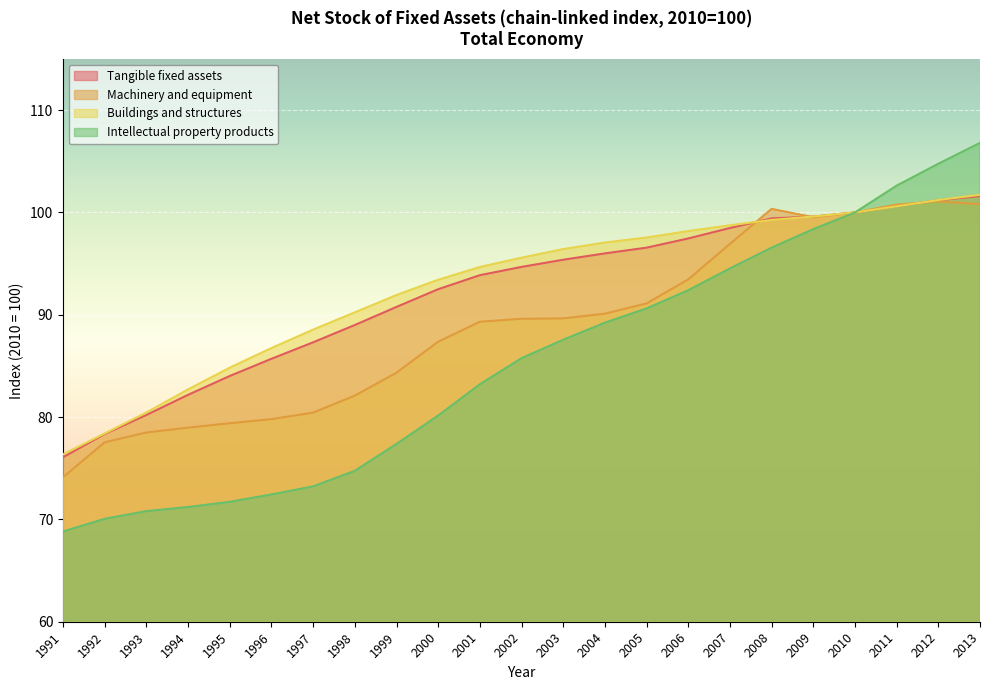

True or false: Intellectual property products and Machinery and equipment intersect in this chart.

False